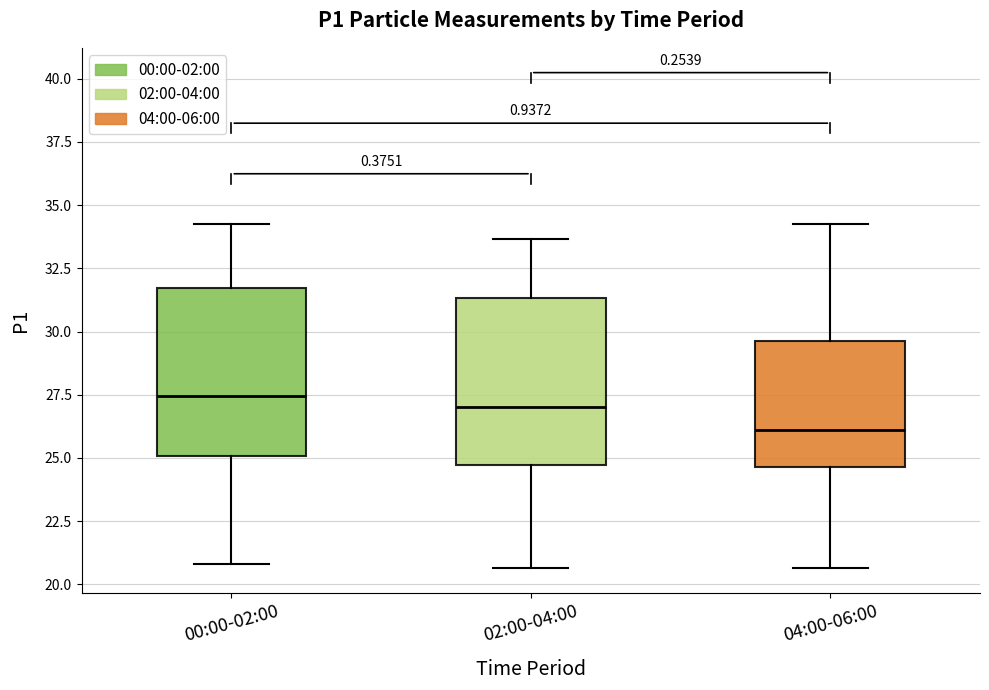

Reading left to right, read every box against the y-axis: the position of its median line, the range the box covers, and the ends of its whiskers. The values are not printed on the chart, so give them approximately, as read against the axis.

00:00-02:00: median 27.5, box 25.0 to 31.5, whiskers 21.0 to 34.0
02:00-04:00: median 27.0, box 24.5 to 31.5, whiskers 20.5 to 33.5
04:00-06:00: median 26.0, box 24.5 to 29.5, whiskers 20.5 to 34.0